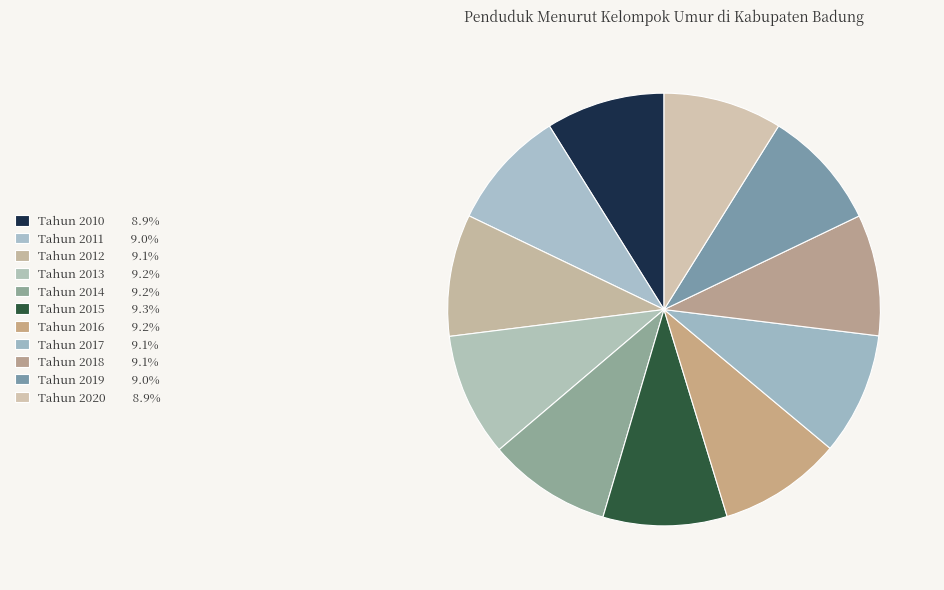

Count the number of slices in the pie.

11